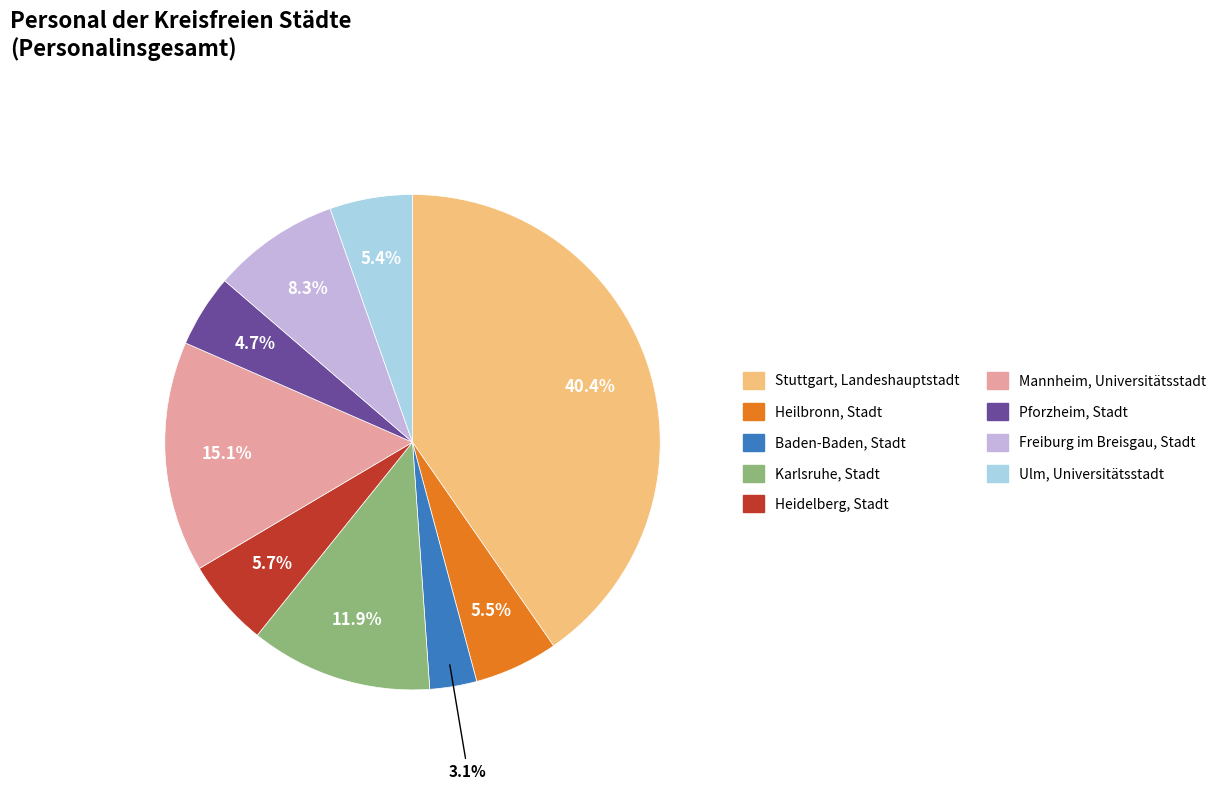

To the nearest percent, what is the difference between the Mannheim, Universitätsstadt and Heilbronn, Stadt slice percentages?

10%